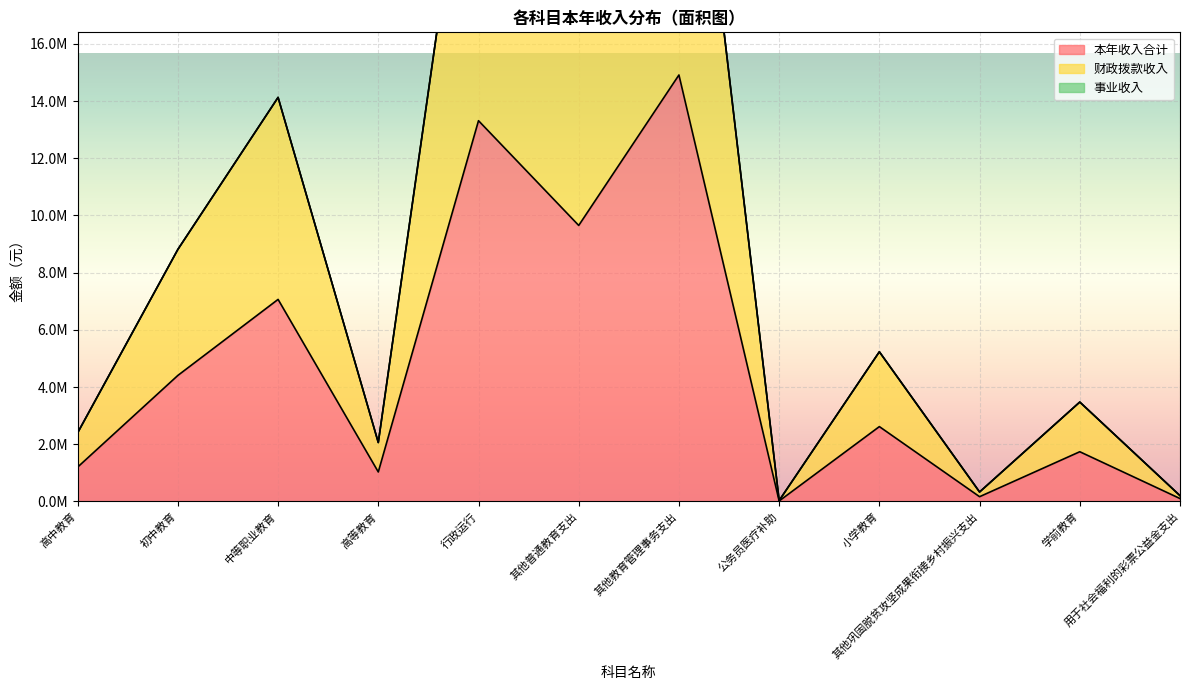

What is the label of the 9th point from the right?

高等教育